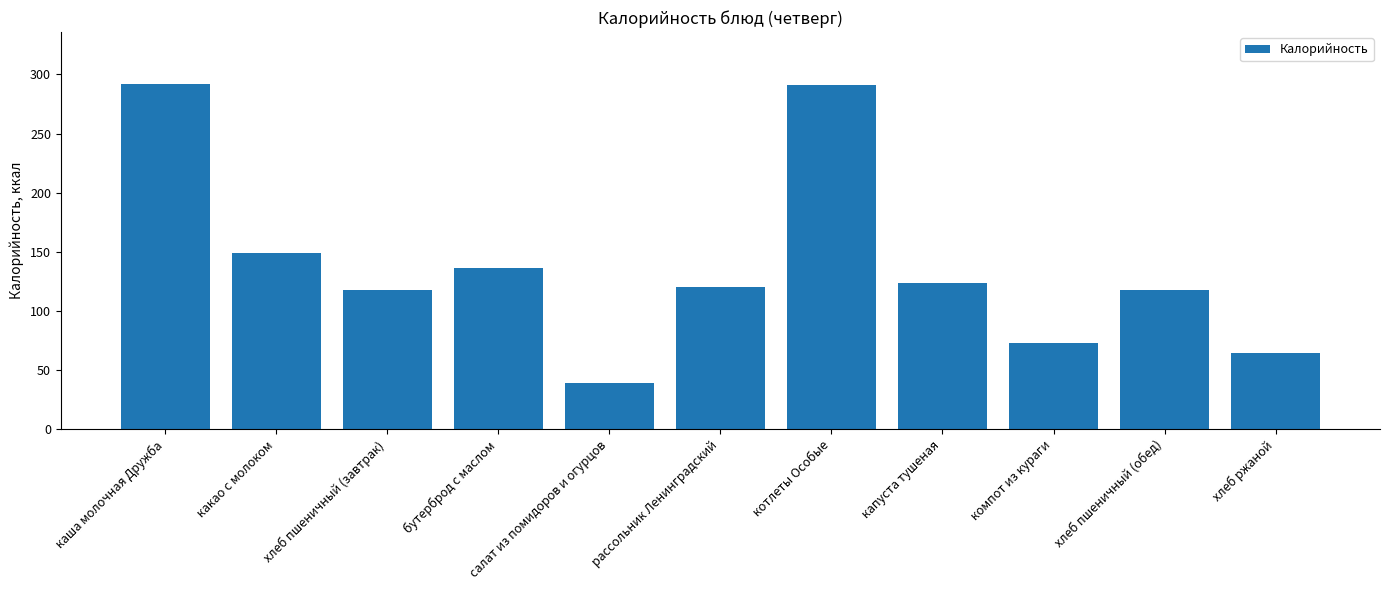

Is it true that the value at хлеб пшеничный (обед) is 61?

False